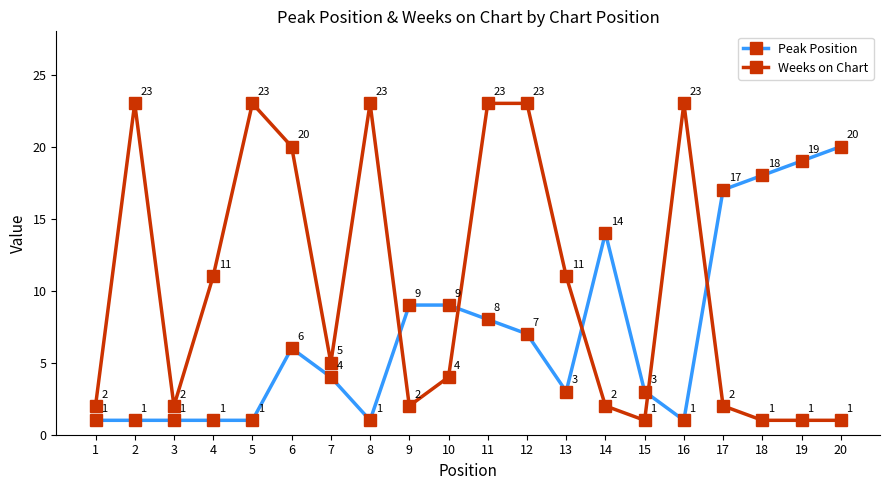

What is the total value across all series at 7?

9